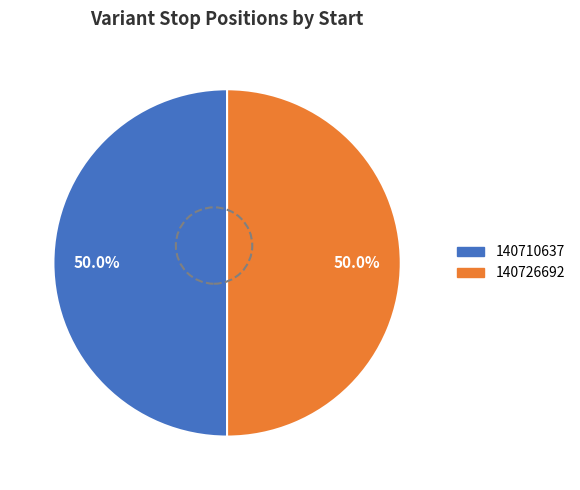

To the nearest percent, what percentage of the pie is 140710637?

50%